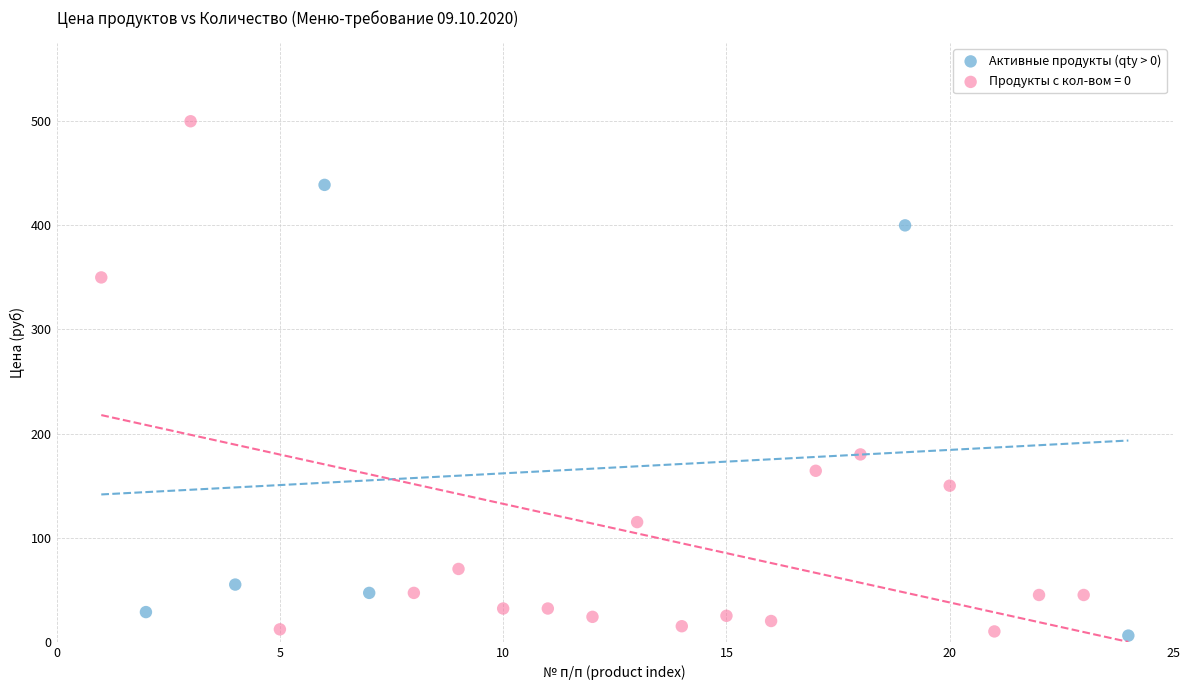

Which series contains the highest Y value?

Продукты с кол-вом = 0